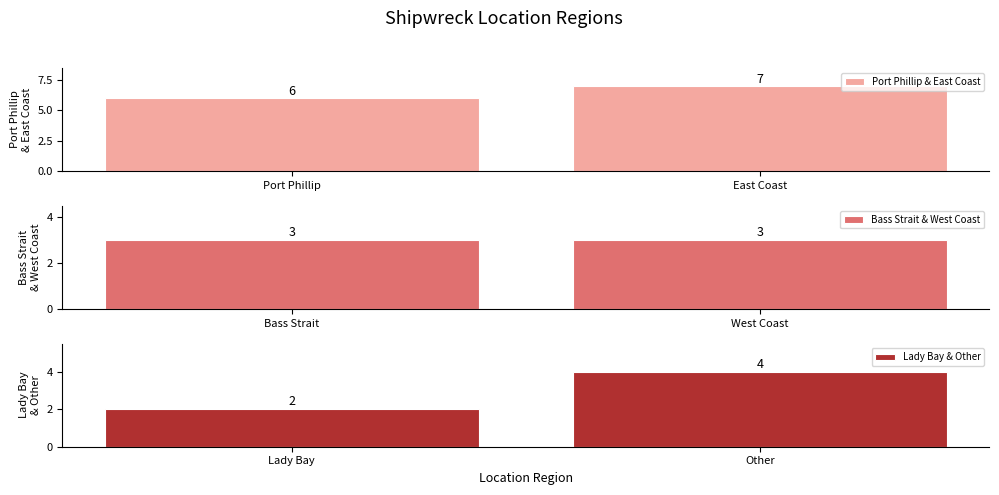

What is the sum of all Port Phillip & East Coast values?

13